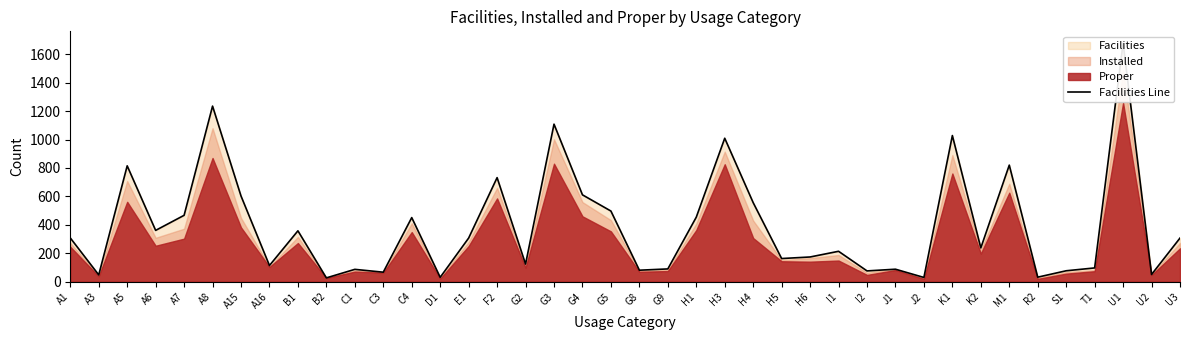

What is the change in value from H4 to R2?

-524